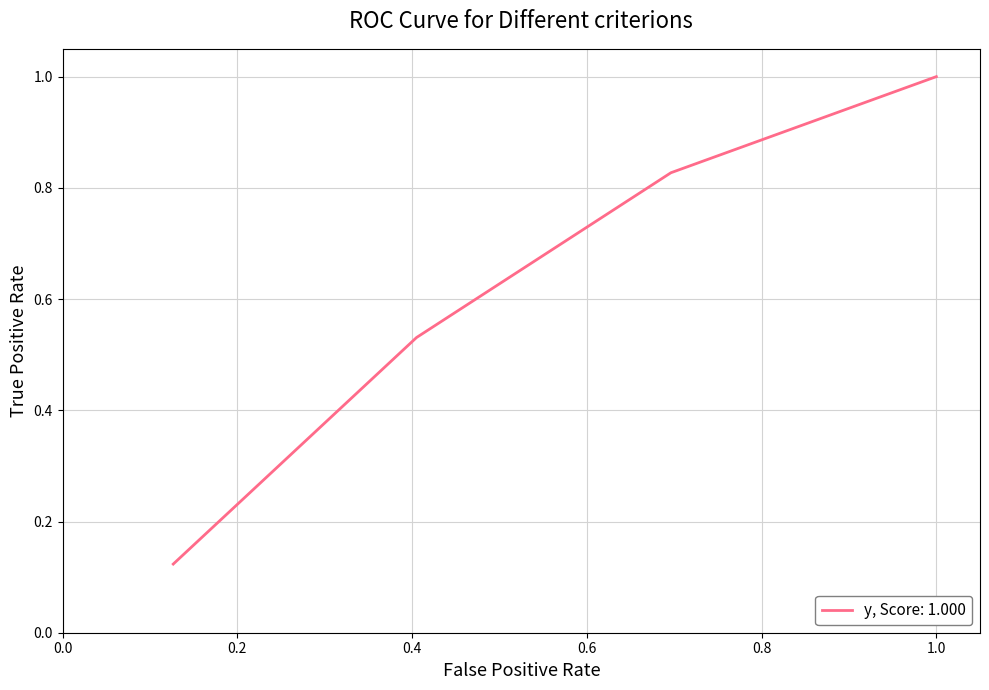

What is the average value?

0.6